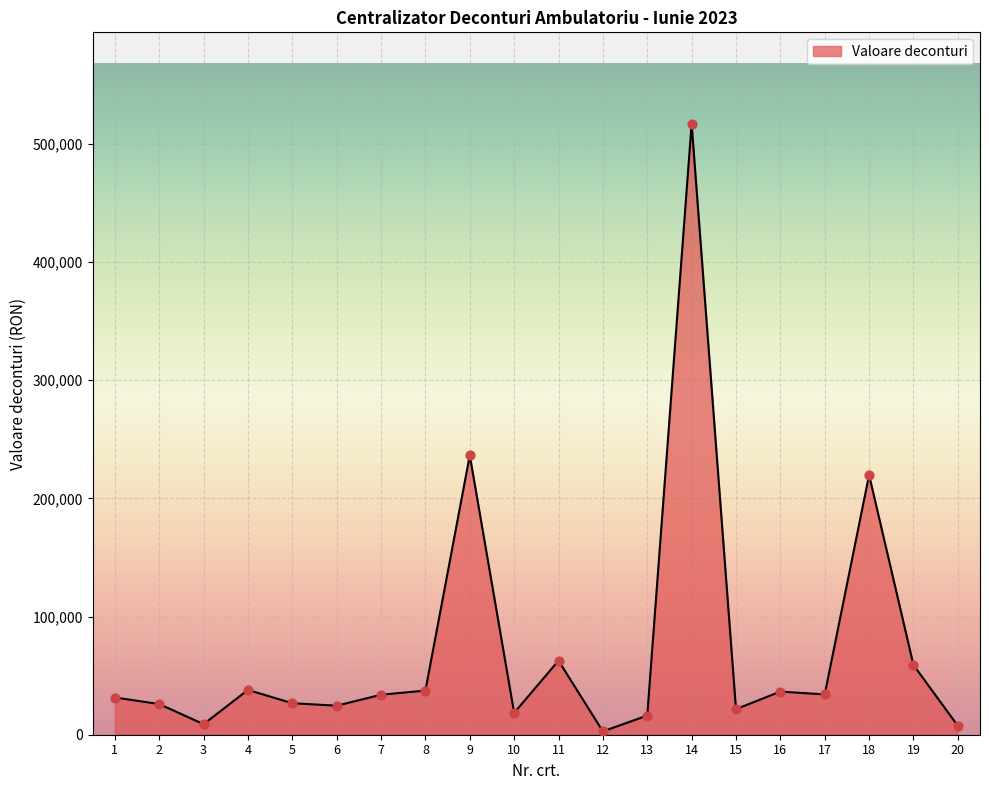

What is the change in value from 8 to 16?

-853.9